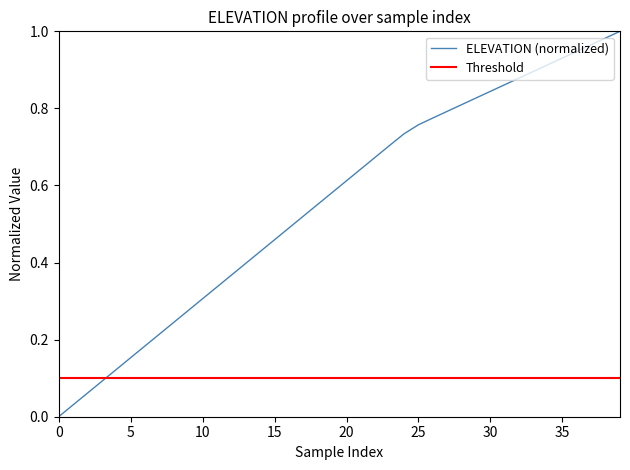

Which category has the highest value across all series?

39